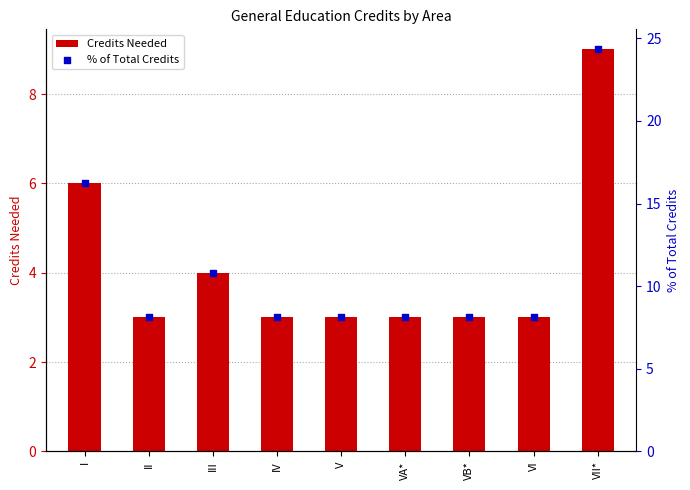

What is the total value across all series at VA*?

11.1